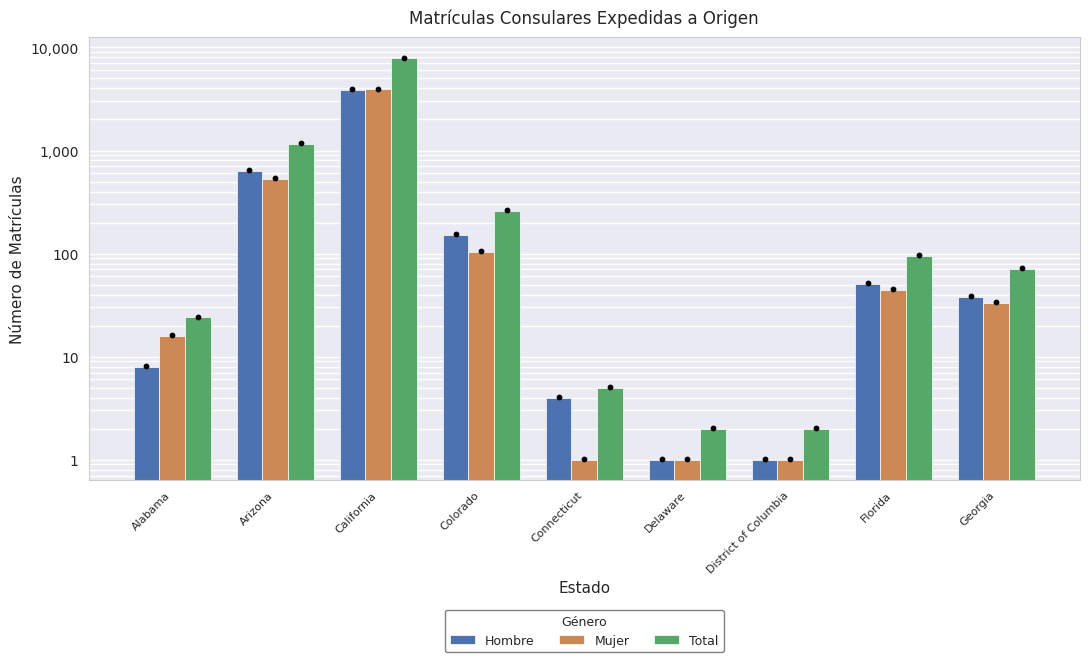

Which series reaches the minimum Y coordinate?

Hombre